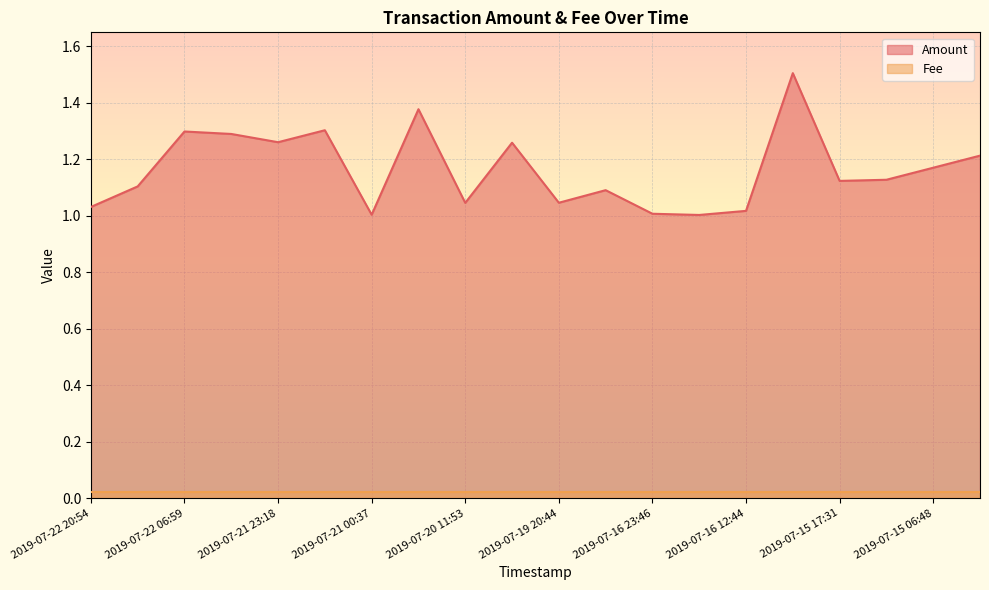

Is it true that the value at 2019-07-20 14:14 is 0.8?

False